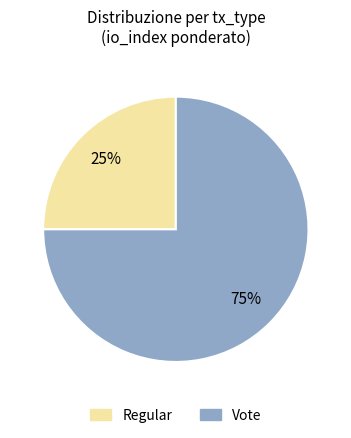

Is the sum of Vote and Regular greater than half?

Yes